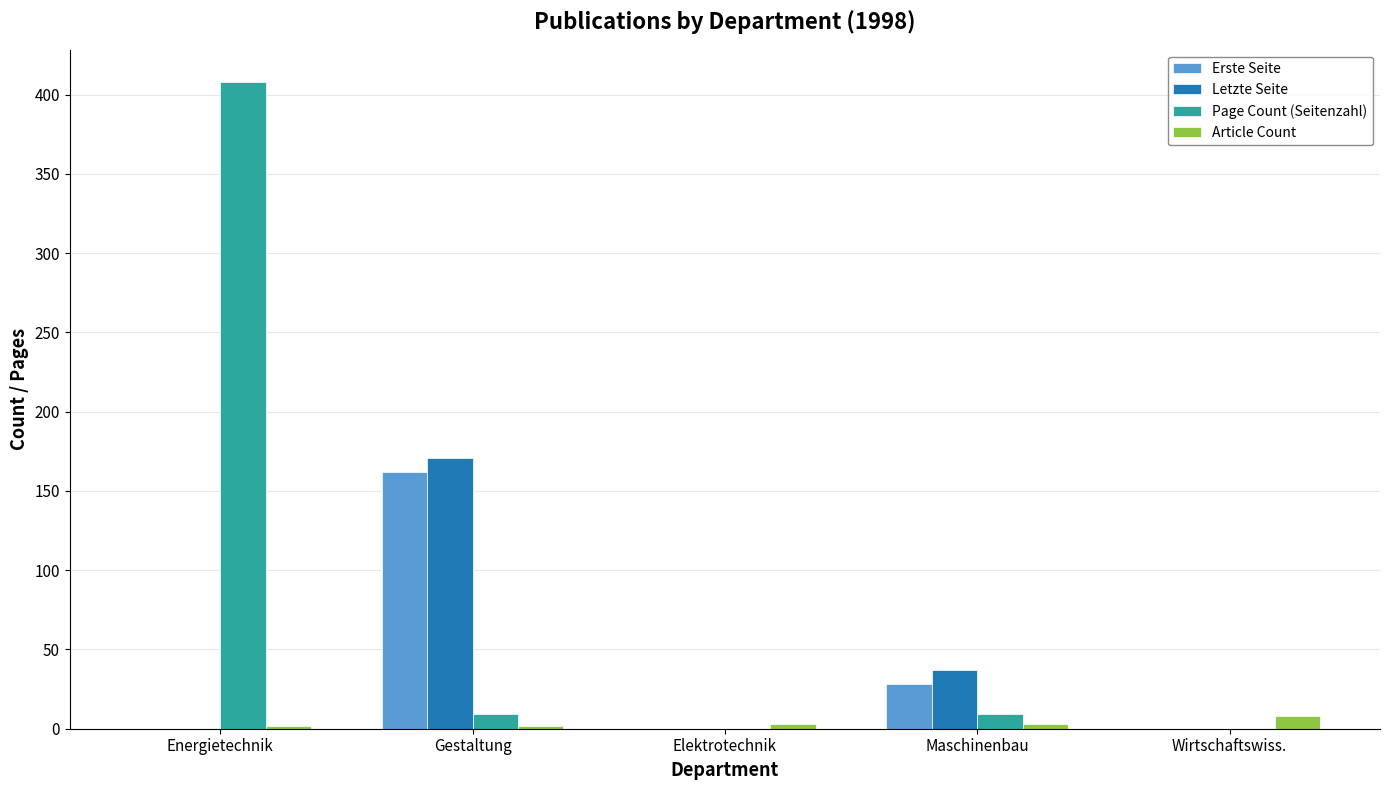

Between Energietechnik and Maschinenbau, which series saw the biggest shift?

Page Count (Seitenzahl)